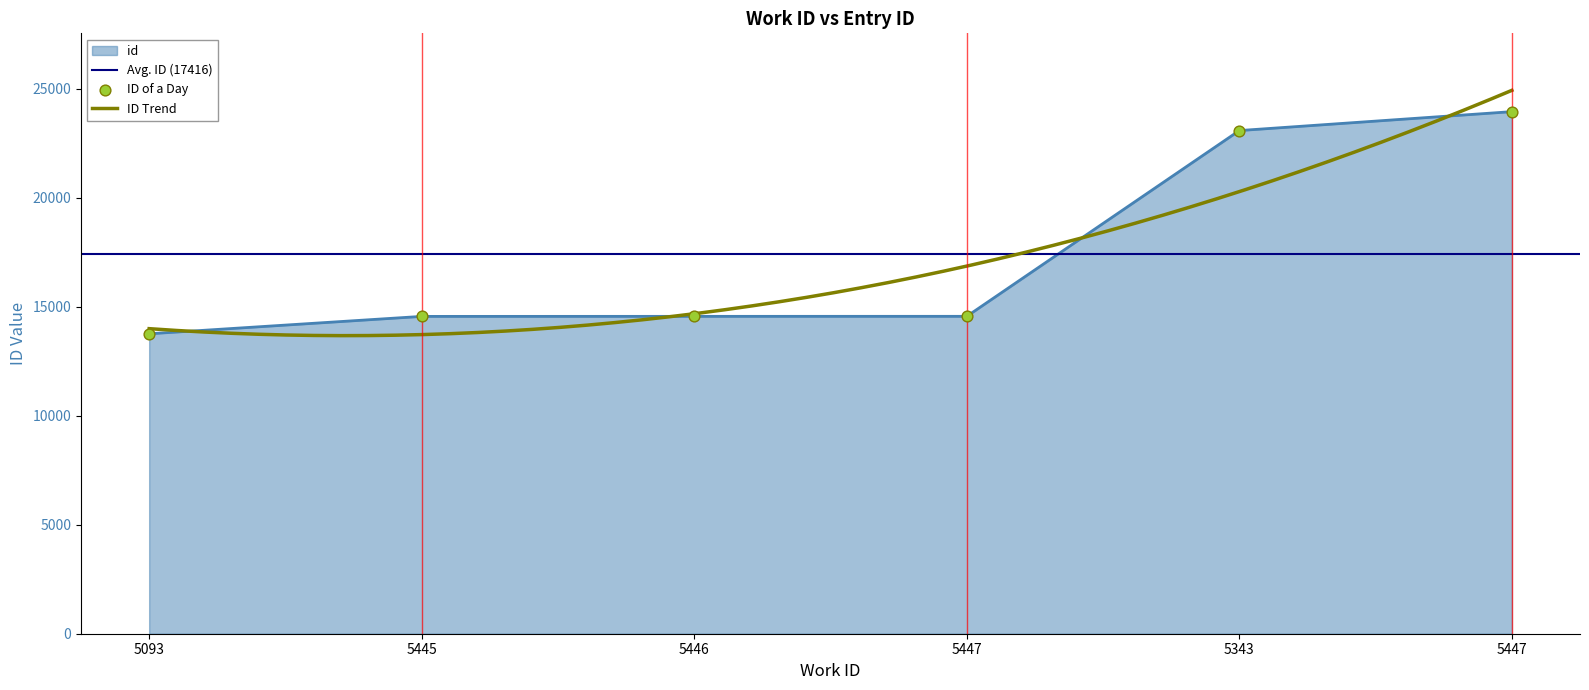

What is the change in value from 5093 to 5343?

+9325